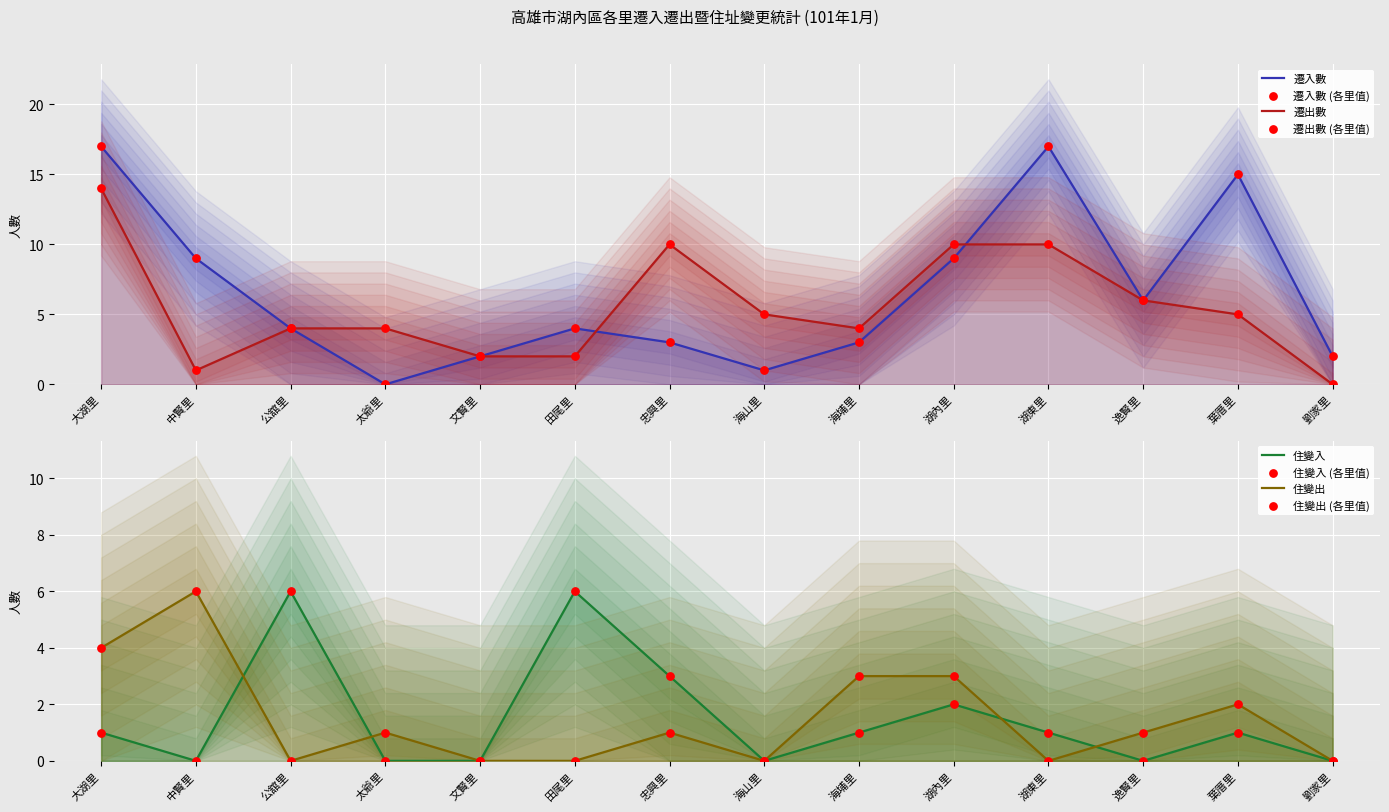

At which category is the sum across all series the highest?

大湖里